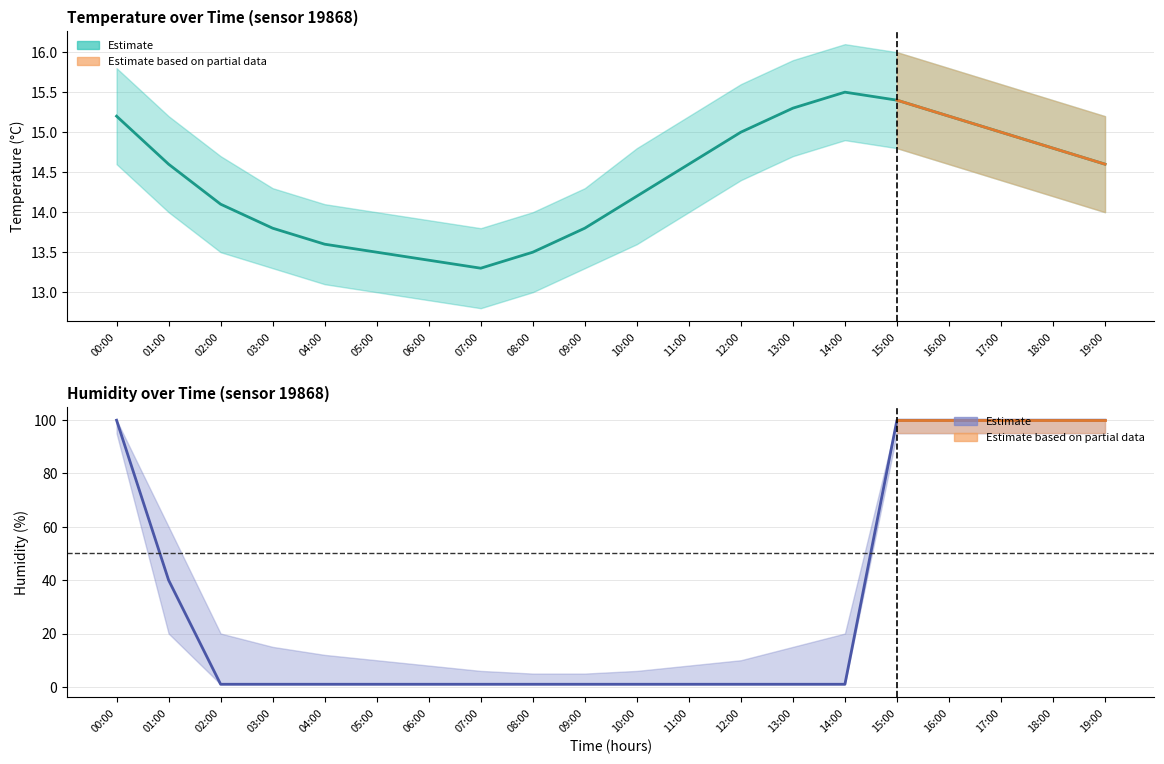

Does the chart have visible grid lines?

Yes